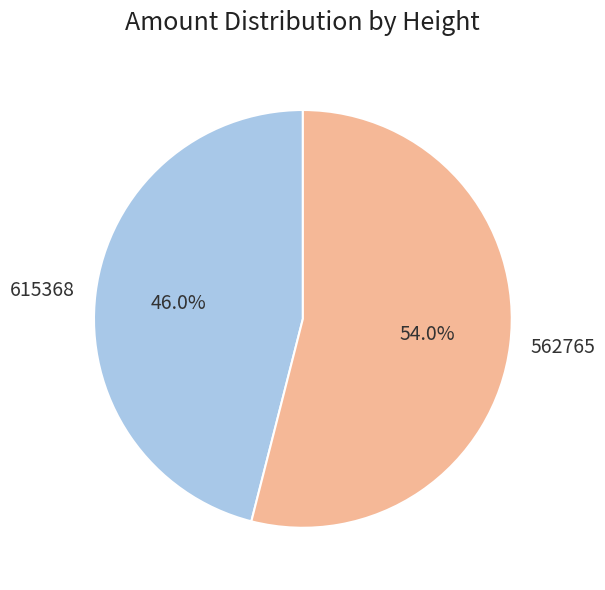

What portion of the pie excludes 615368?

54.0%